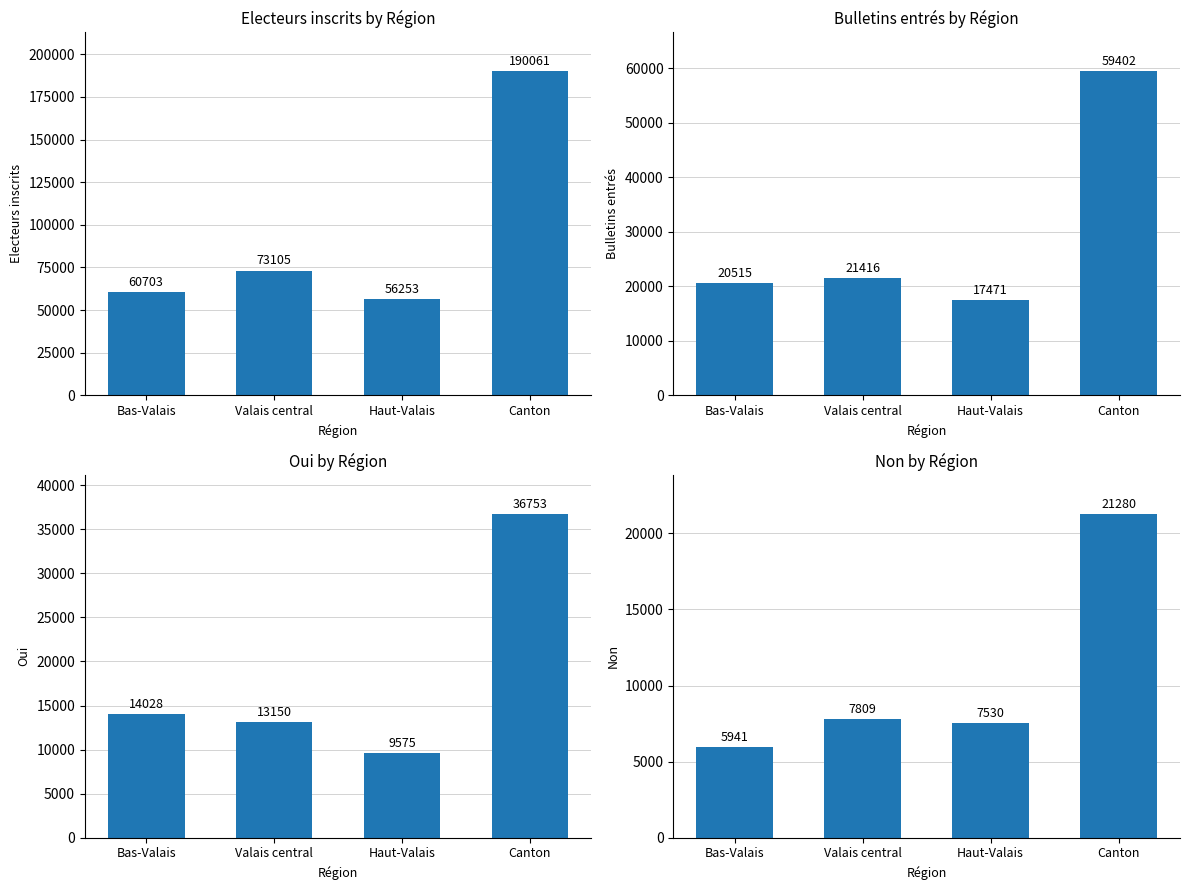

How many data points does each series have?

4